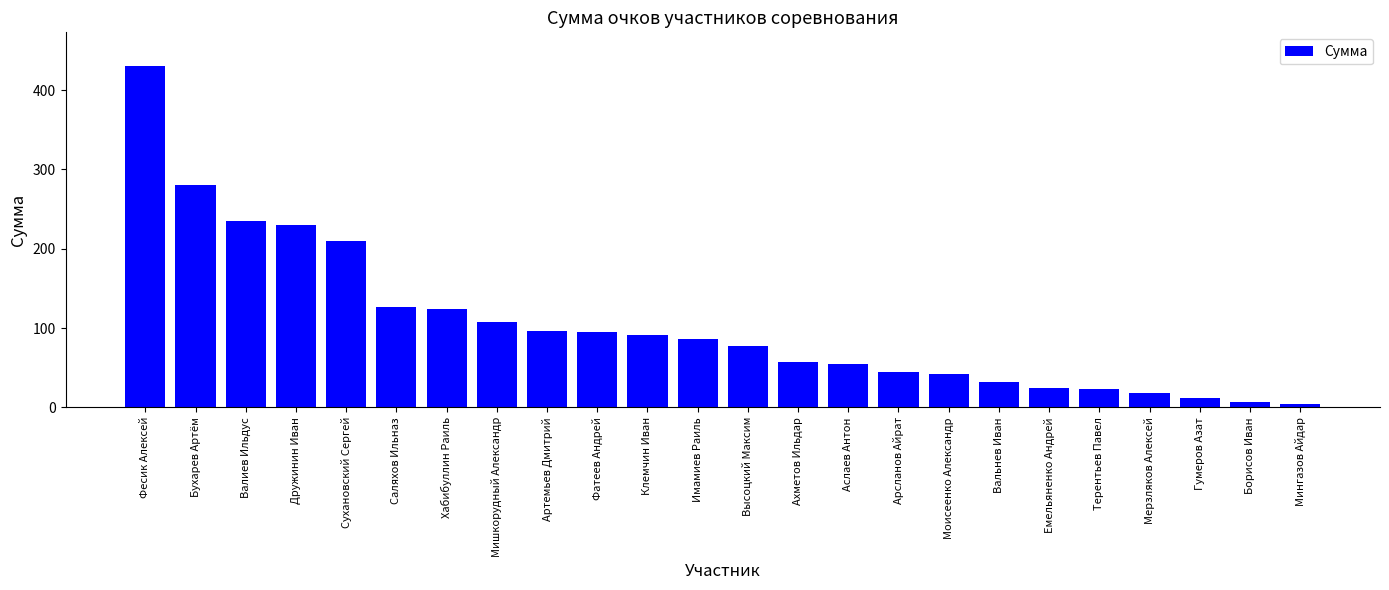

What is the value of the 18th bar from the left?

32